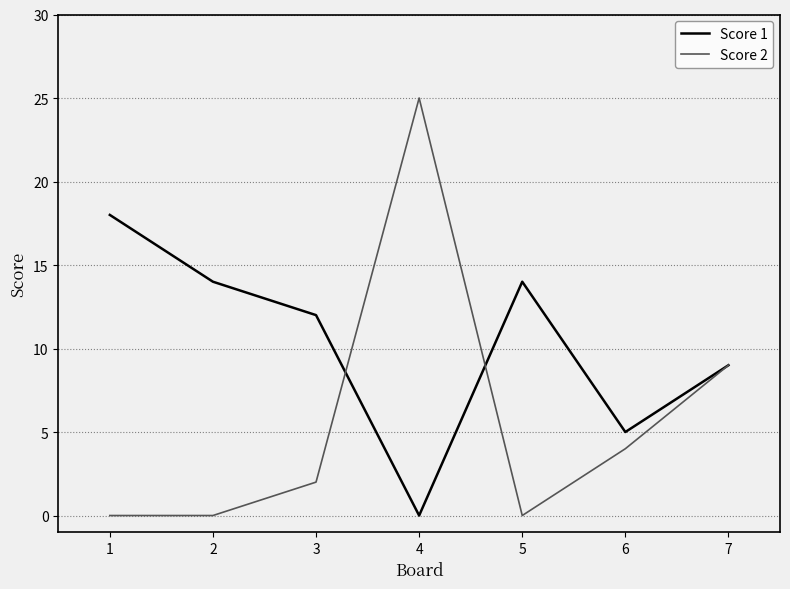

True or false: Score 1 has a value of 5 at 6.

True